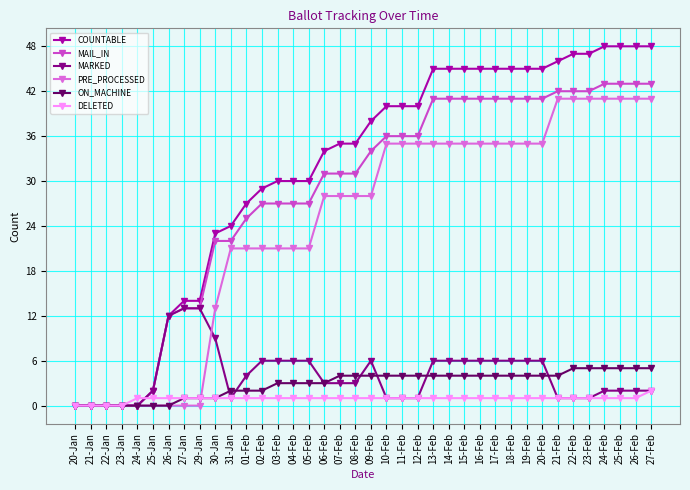

Is the value of MAIL_IN at 22-Feb greater than the value of COUNTABLE at 06-Feb?

Yes